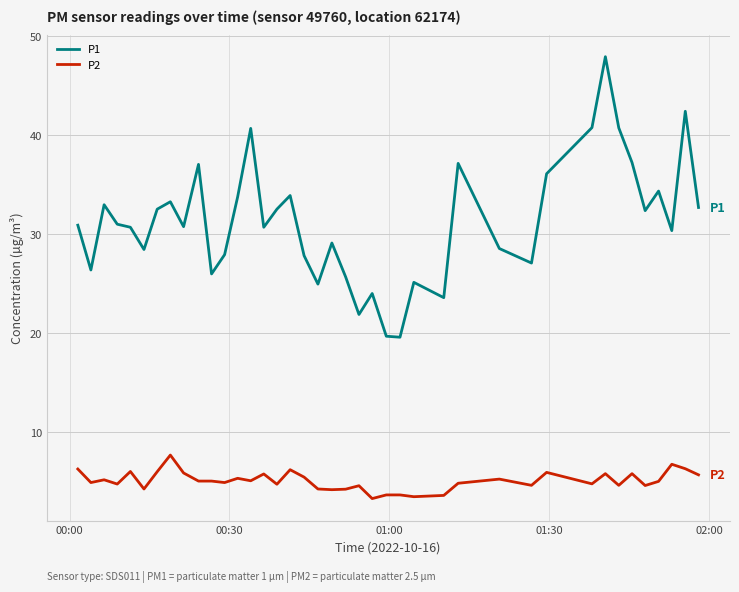

Is this an area chart (filled region under the line)?

No